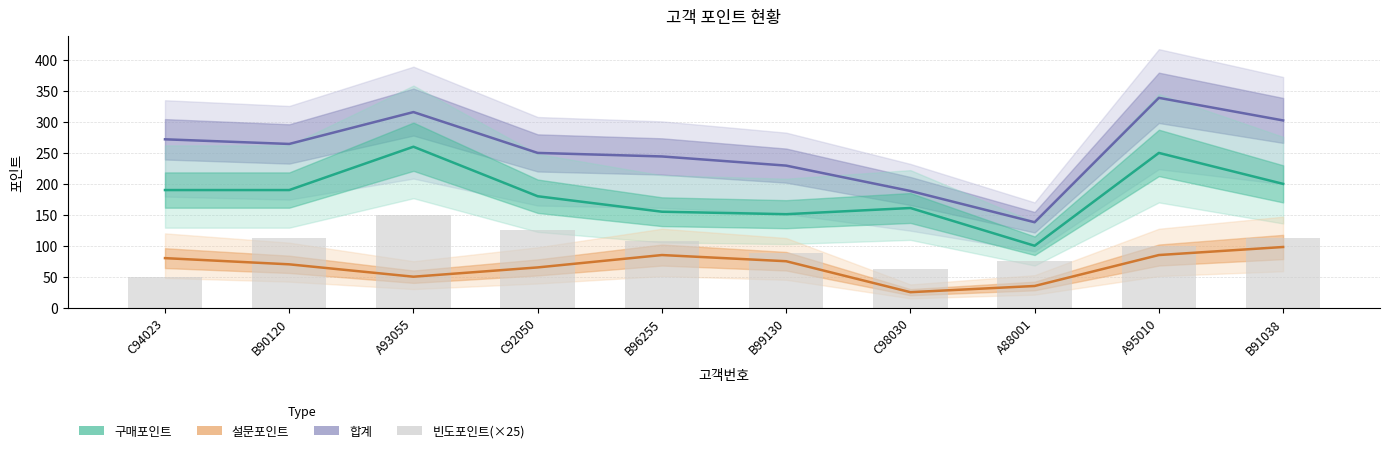

The 구매포인트 series shows 133.1 at A88001. True or false?

False